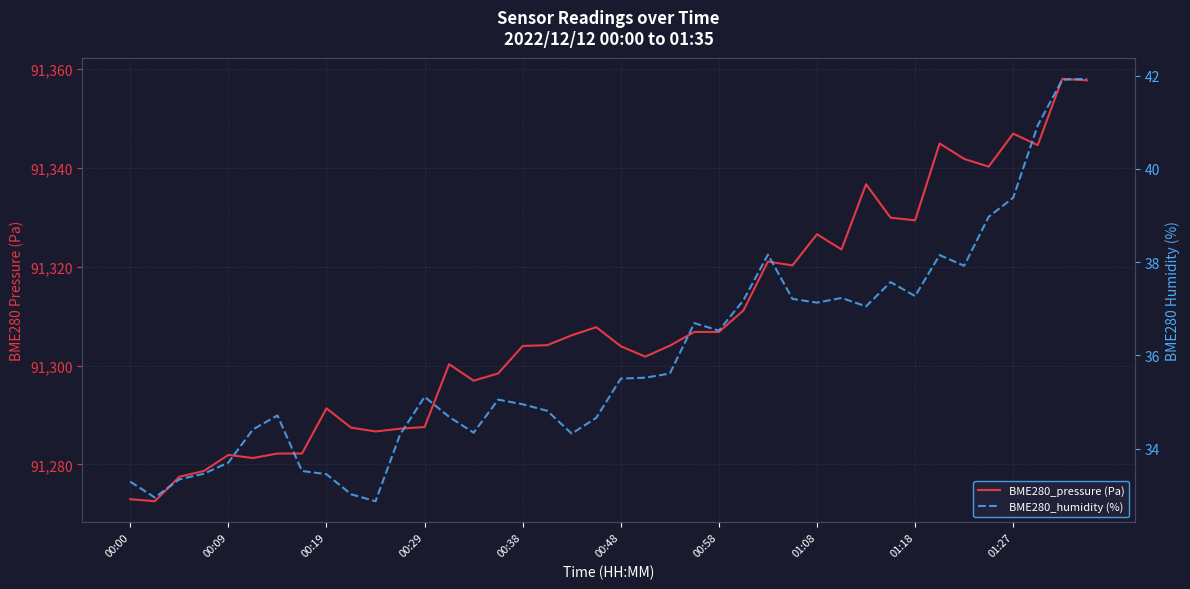

List the series in order of their peak value, lowest first.

BME280_humidity (%), BME280_pressure (Pa)